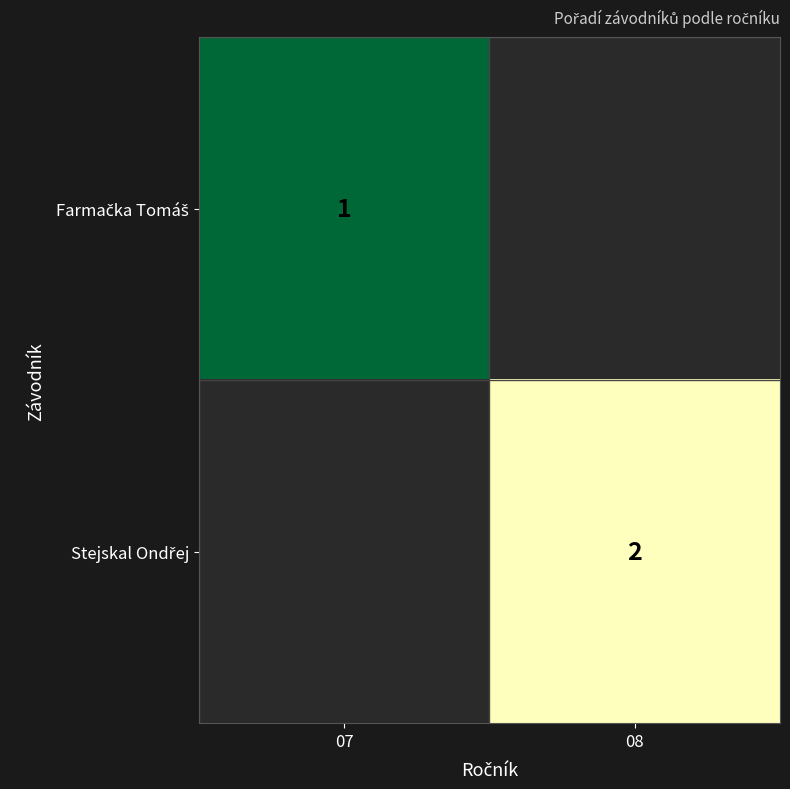

Between 07 and 08, which series saw the biggest shift?

Stejskal Ondřej